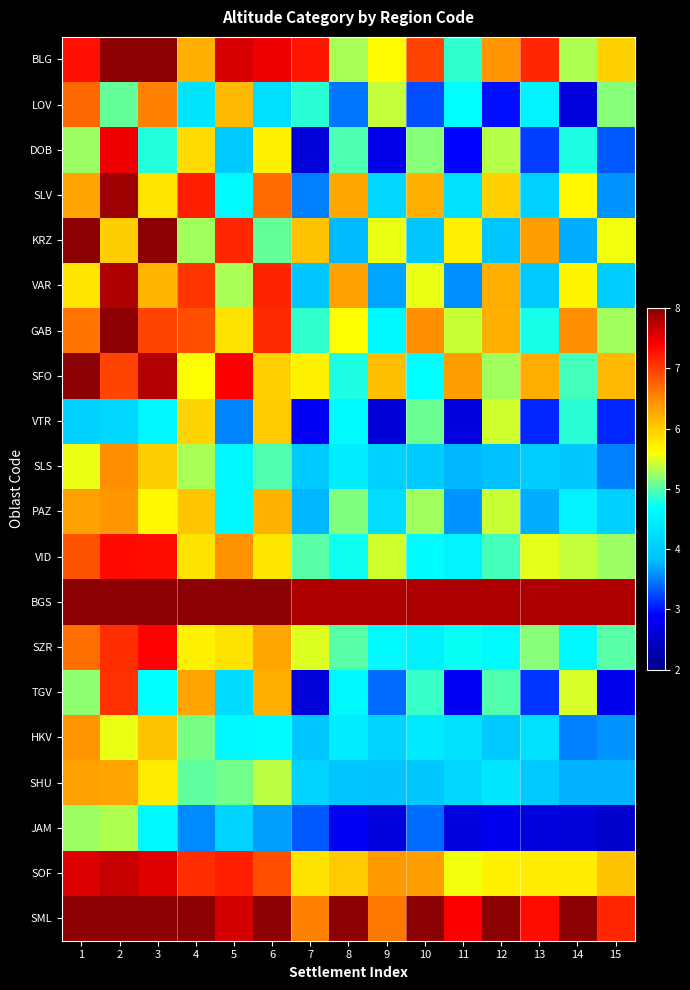

Reading left to right, what are all the values shown in this chart?

BLG: 1=7.3	2=8.0	3=8.0	4=6.2	5=7.6	6=7.5	7=7.3	8=5.3	9=5.6	10=7.0	11=4.9	12=6.4	13=7.1	14=5.3	15=5.9
LOV: 1=6.7	2=5.1	3=6.6	4=4.3	5=6.1	6=4.3	7=4.9	8=3.5	9=5.4	10=3.3	11=4.7	12=3.0	13=4.5	14=2.7	15=5.2
DOB: 1=5.2	2=7.5	3=4.8	4=5.9	5=4.0	6=5.7	7=2.6	8=5.0	9=2.7	10=5.2	11=2.9	12=5.3	13=3.2	14=4.8	15=3.3
SLV: 1=6.3	2=7.9	3=5.8	4=7.2	5=4.6	6=6.7	7=3.5	8=6.3	9=4.2	10=6.2	11=4.3	12=6.0	13=4.1	14=5.6	15=3.6
KRZ: 1=8.0	2=6.0	3=8.0	4=5.3	5=7.1	6=5.1	7=6.1	8=3.8	9=5.5	10=3.9	11=5.7	12=3.9	13=6.4	14=3.7	15=5.6
VAR: 1=5.8	2=7.8	3=6.2	4=7.1	5=5.3	6=7.2	7=3.9	8=6.3	9=3.7	10=5.5	11=3.6	12=6.2	13=4.0	14=5.7	15=4.0
GAB: 1=6.7	2=8.0	3=6.9	4=6.9	5=5.8	6=7.1	7=4.9	8=5.6	9=4.6	10=6.5	11=5.4	12=6.2	13=4.8	14=6.5	15=5.3
SFO: 1=8.0	2=6.9	3=7.8	4=5.6	5=7.4	6=6.0	7=5.7	8=4.8	9=6.1	10=4.7	11=6.4	12=5.3	13=6.2	14=4.9	15=6.1
VTR: 1=4.1	2=4.1	3=4.6	4=5.9	5=3.5	6=6.0	7=2.8	8=4.6	9=2.6	10=5.1	11=2.7	12=5.4	13=3.1	14=4.8	15=3.1
SLS: 1=5.5	2=6.5	3=6.0	4=5.3	5=4.6	6=5.0	7=4.0	8=4.4	9=4.1	10=4.0	11=3.8	12=3.8	13=4.0	14=3.9	15=3.5
PAZ: 1=6.3	2=6.4	3=5.6	4=6.1	5=4.6	6=6.2	7=3.8	8=5.2	9=4.2	10=5.3	11=3.6	12=5.4	13=3.7	14=4.5	15=4.1
VID: 1=6.9	2=7.3	3=7.3	4=5.8	5=6.5	6=5.8	7=5.0	8=4.8	9=5.4	10=4.7	11=4.5	12=4.9	13=5.5	14=5.4	15=5.2
BGS: 1=8.0	2=8.0	3=8.0	4=8.0	5=8.0	6=8.0	7=7.8	8=7.8	9=7.8	10=7.8	11=7.8	12=7.8	13=7.8	14=7.8	15=7.8
SZR: 1=6.7	2=7.1	3=7.4	4=5.7	5=5.8	6=6.3	7=5.5	8=5.0	9=4.6	10=4.5	11=4.7	12=4.6	13=5.2	14=4.6	15=5.0
TGV: 1=5.2	2=7.1	3=4.7	4=6.3	5=4.2	6=6.2	7=2.6	8=4.6	9=3.4	10=4.9	11=2.8	12=5.0	13=3.2	14=5.5	15=2.8
HKV: 1=6.4	2=5.5	3=6.1	4=5.1	5=4.6	6=4.6	7=3.9	8=4.5	9=4.1	10=4.4	11=4.3	12=4.0	13=4.3	14=3.5	15=3.6
SHU: 1=6.3	2=6.3	3=5.7	4=5.0	5=5.1	6=5.4	7=4.1	8=3.9	9=3.9	10=3.9	11=4.2	12=4.4	13=4.0	14=3.7	15=3.7
JAM: 1=5.2	2=5.3	3=4.6	4=3.6	5=4.1	6=3.6	7=3.3	8=2.8	9=2.6	10=3.4	11=2.7	12=2.8	13=2.7	14=2.6	15=2.5
SOF: 1=7.6	2=7.7	3=7.6	4=7.1	5=7.2	6=6.9	7=5.8	8=6.0	9=6.4	10=6.4	11=5.5	12=5.7	13=5.7	14=5.7	15=6.1
SML: 1=8.0	2=8.0	3=8.0	4=8.0	5=7.6	6=8.0	7=6.6	8=8.0	9=6.6	10=8.0	11=7.4	12=8.0	13=7.3	14=8.0	15=7.1